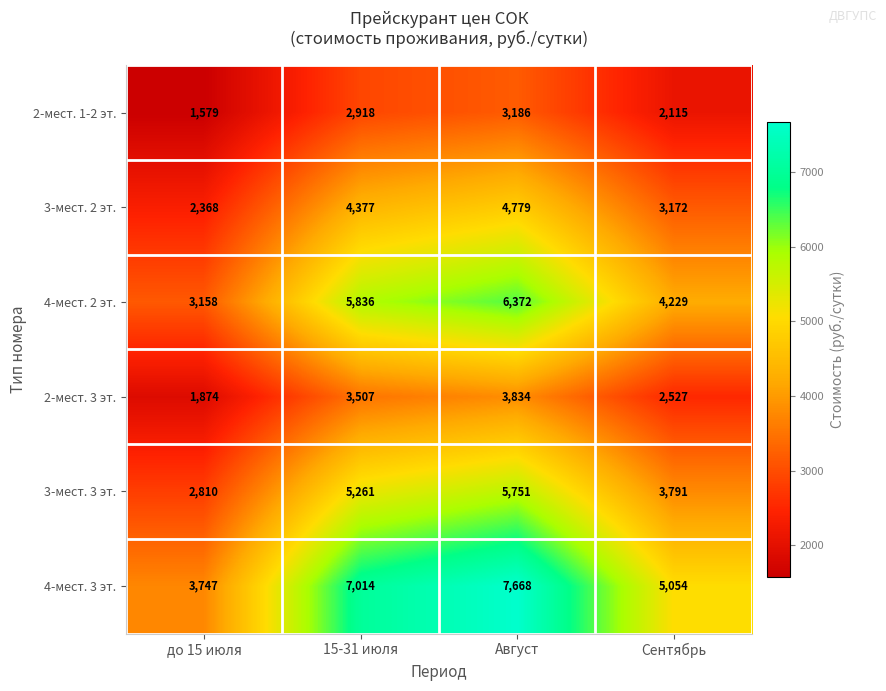

How many values in the 3-мест. 2 эт. series are below 4377?

2